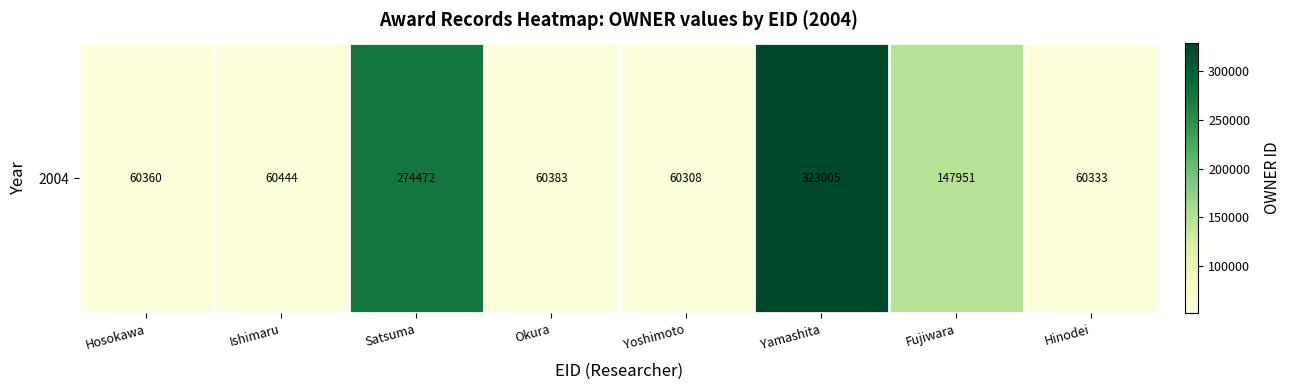

Where is the data nearest to the value 191656?

Fujiwara